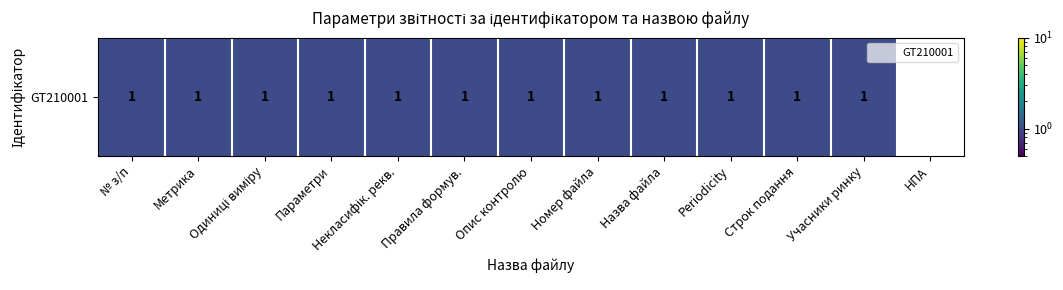

What is the average value?

1